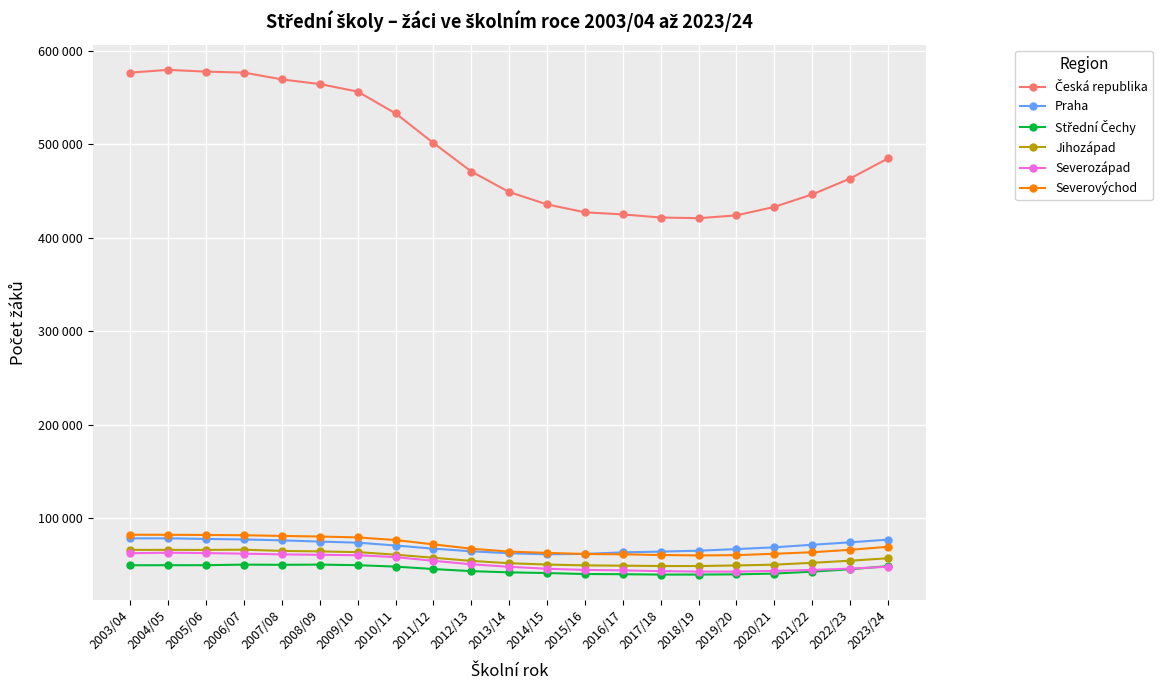

At 2004/05, list the series in order from smallest to largest.

Střední Čechy, Severozápad, Jihozápad, Praha, Severovýchod, Česká republika